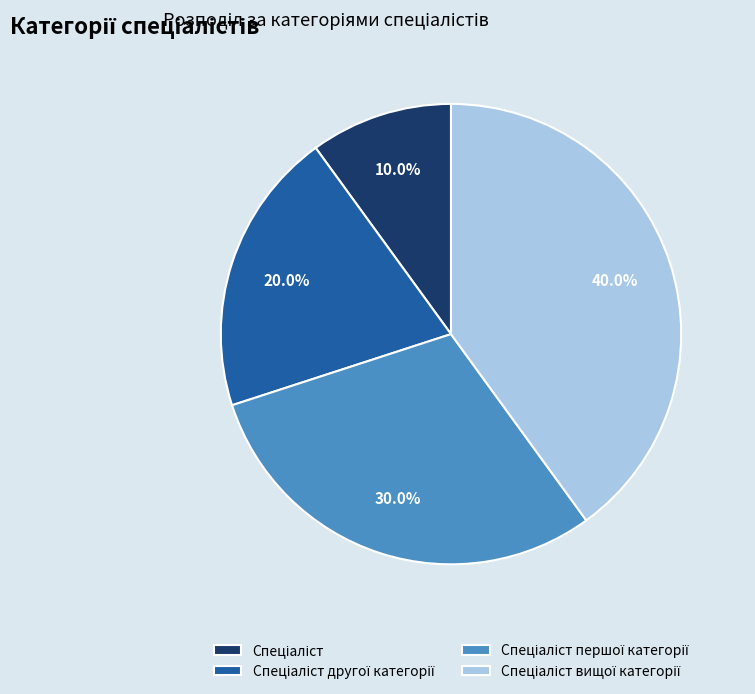

Is there any slice that represents more than half of the pie?

No